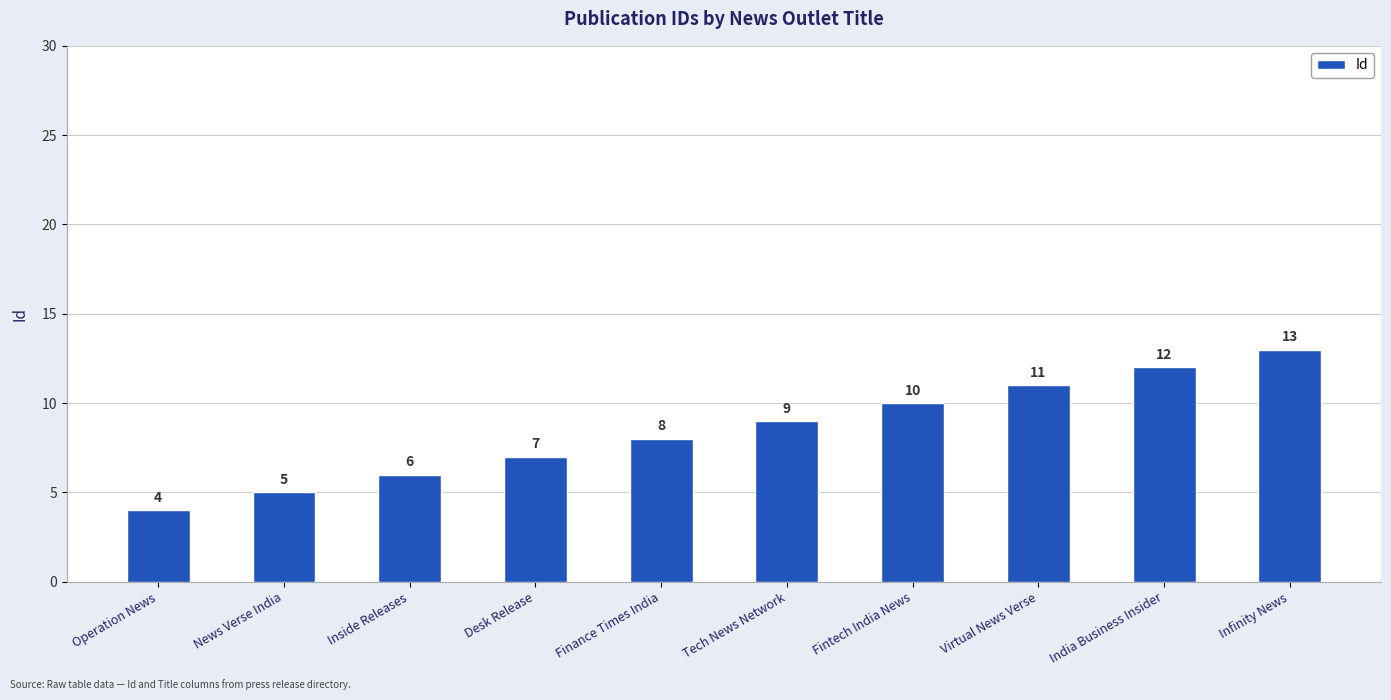

How many data points are less than 9?

5